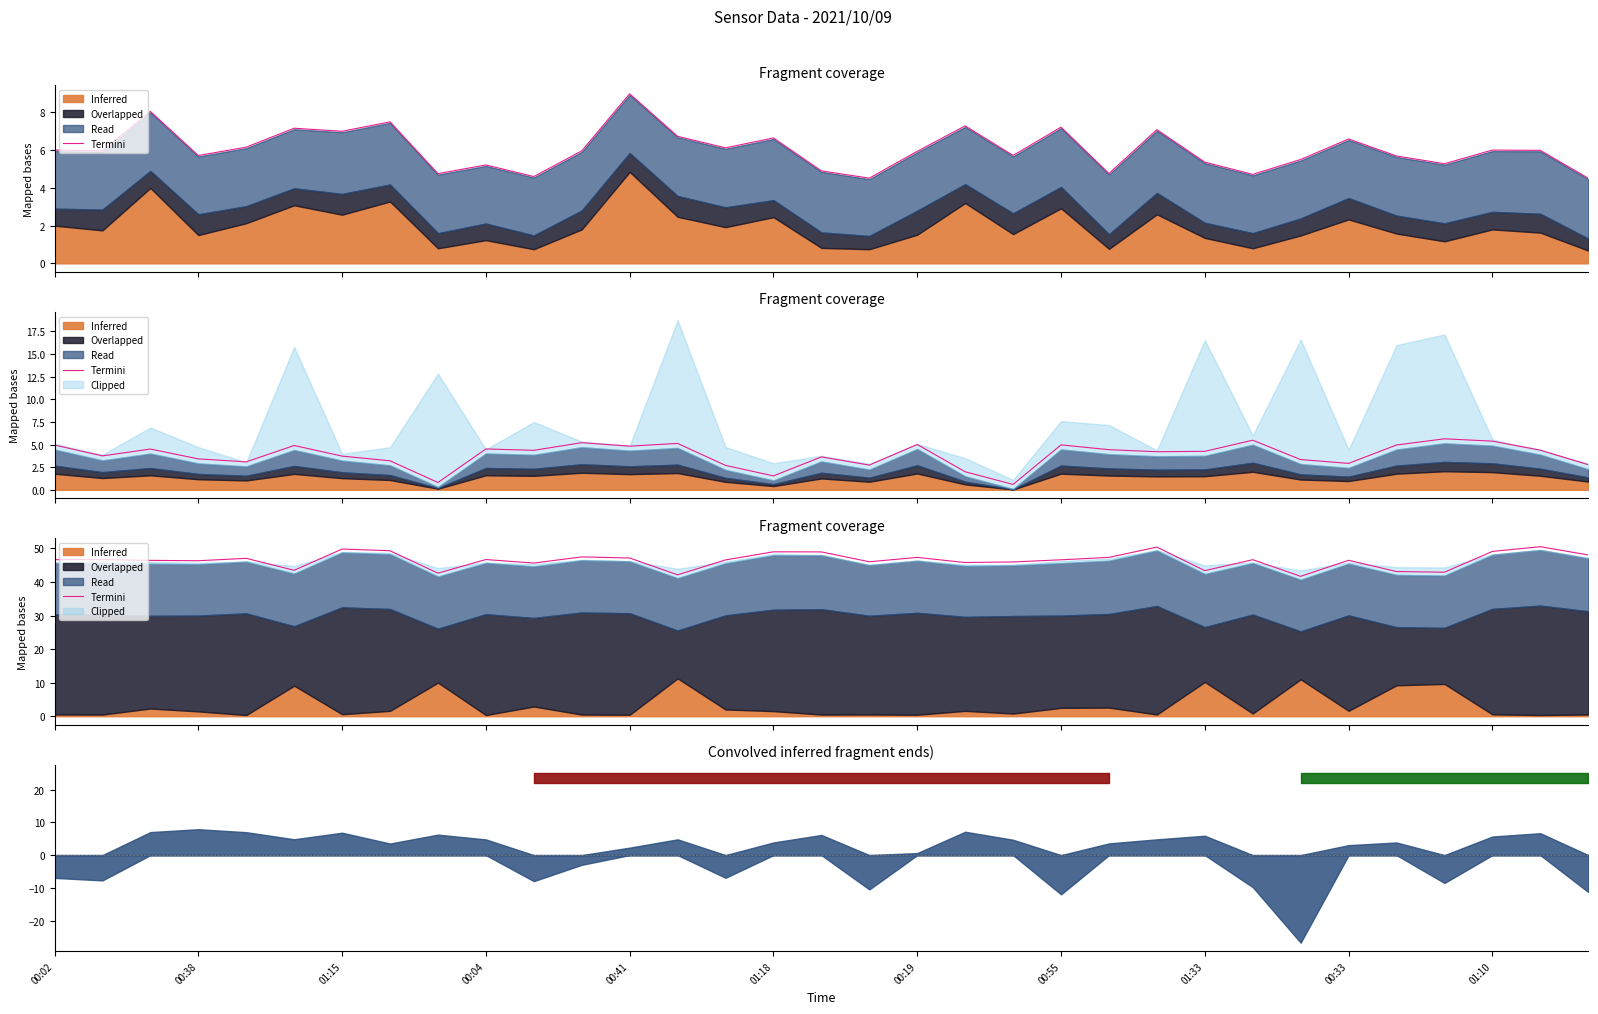

Reading right to left, what are all the values shown in this chart?

48.0	50.5	49.1	42.9	43.1	46.4	41.7	46.6	43.4	50.4	47.3	46.6	46.0	45.8	47.3	46.0	48.9	49.0	46.6	42.1	47.1	47.5	45.6	46.7	42.6	49.3	49.8	43.5	47.0	46.3	46.4	46.6	46.6